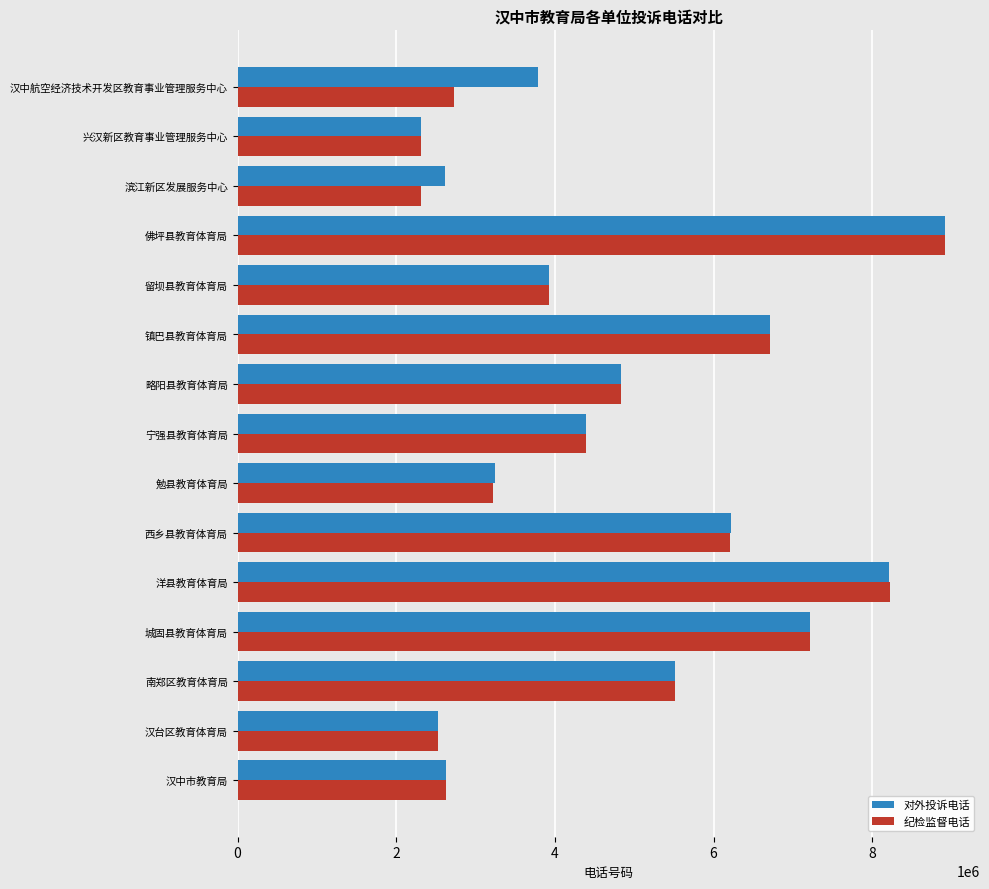

Is the value of 对外投诉电话 at 汉中市教育局 greater than the value of 纪检监督电话 at 城固县教育体育局?

No